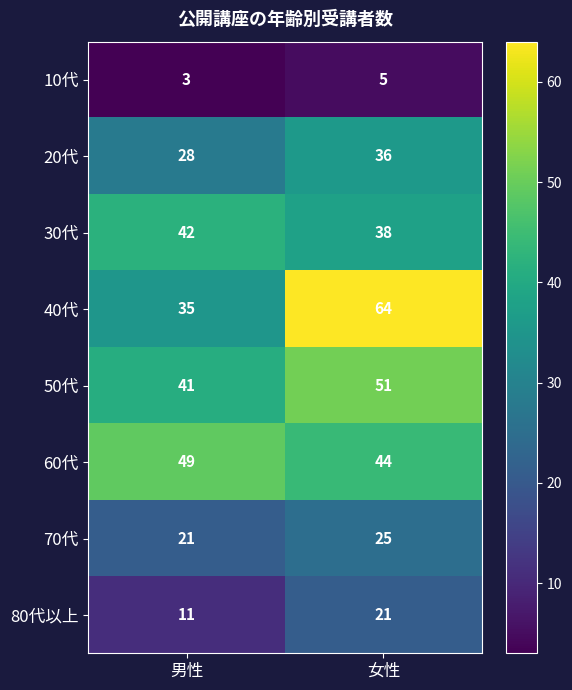

Rank the series at 女性 from lowest to highest value.

10代, 80代以上, 70代, 20代, 30代, 60代, 50代, 40代